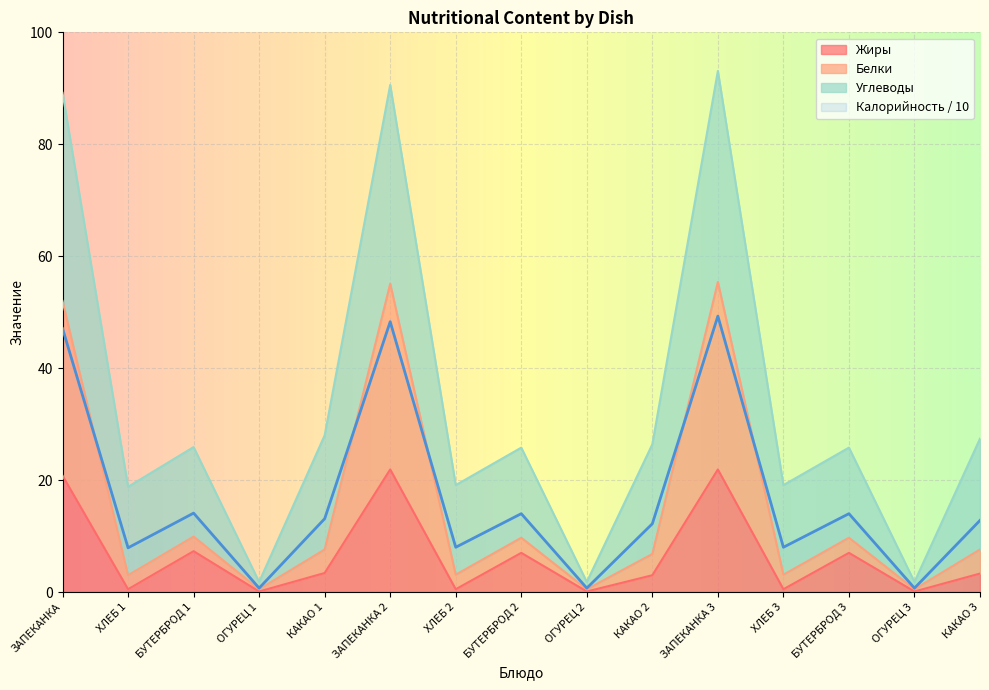

True or false: Жиры and Калорийность intersect in this chart.

False